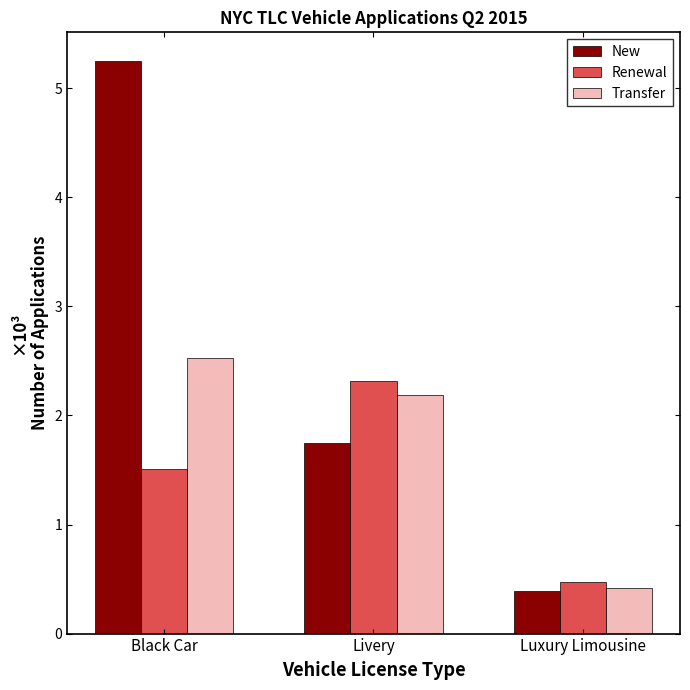

List the series in order of their overall mean, lowest first.

Renewal, Transfer, New